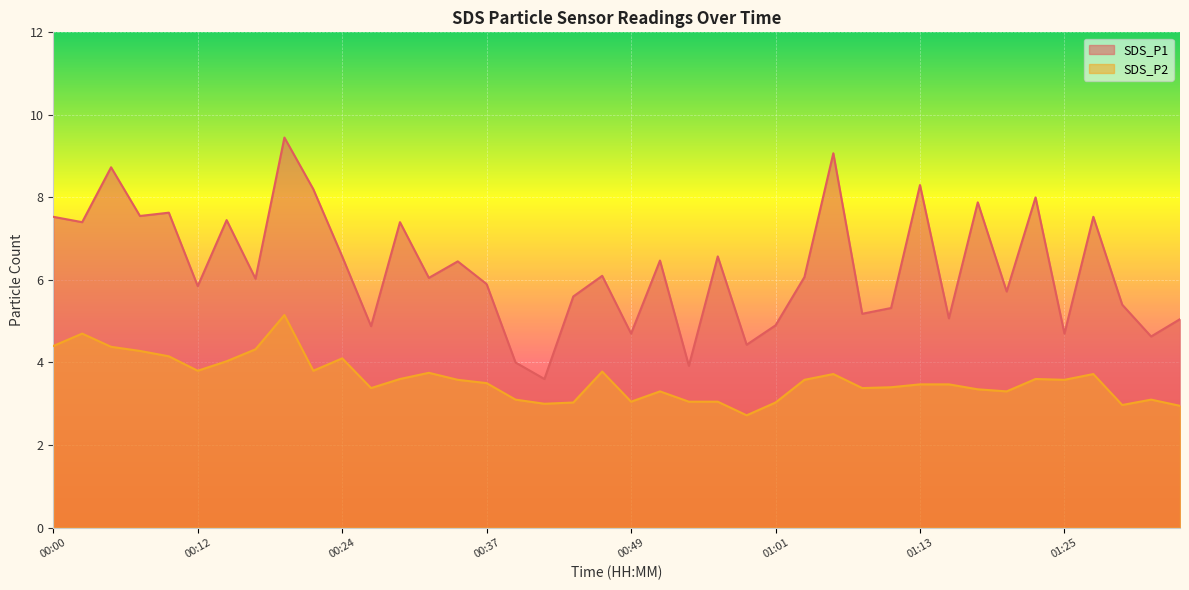

What is the sum of the SDS_P2 values at 00:03 and 00:59?

7.4